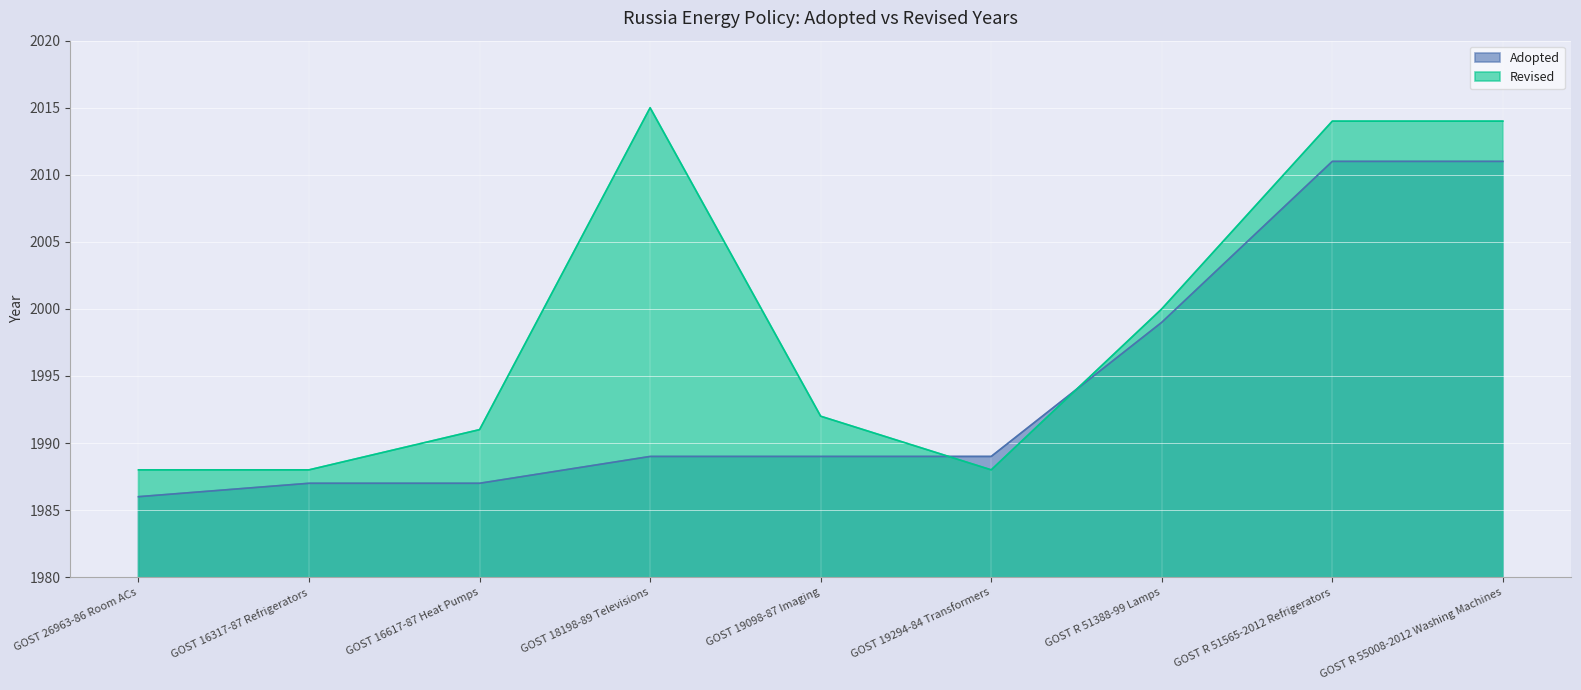

List the series in order of their peak value, highest first.

Revised, Adopted